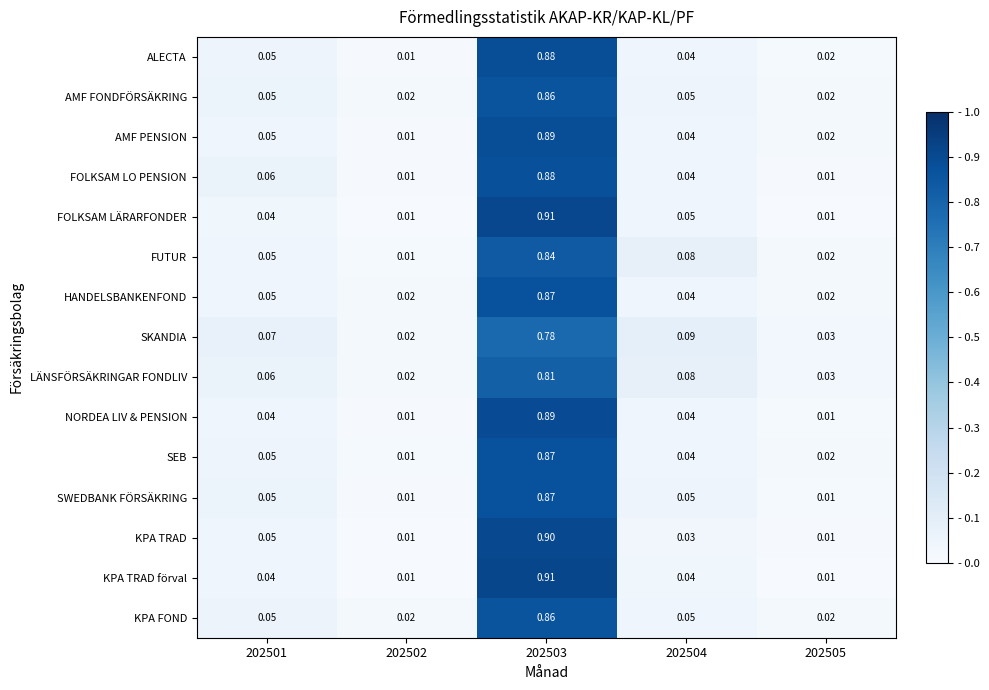

Which series has the largest total across all categories?

FOLKSAM LÄRARFONDER